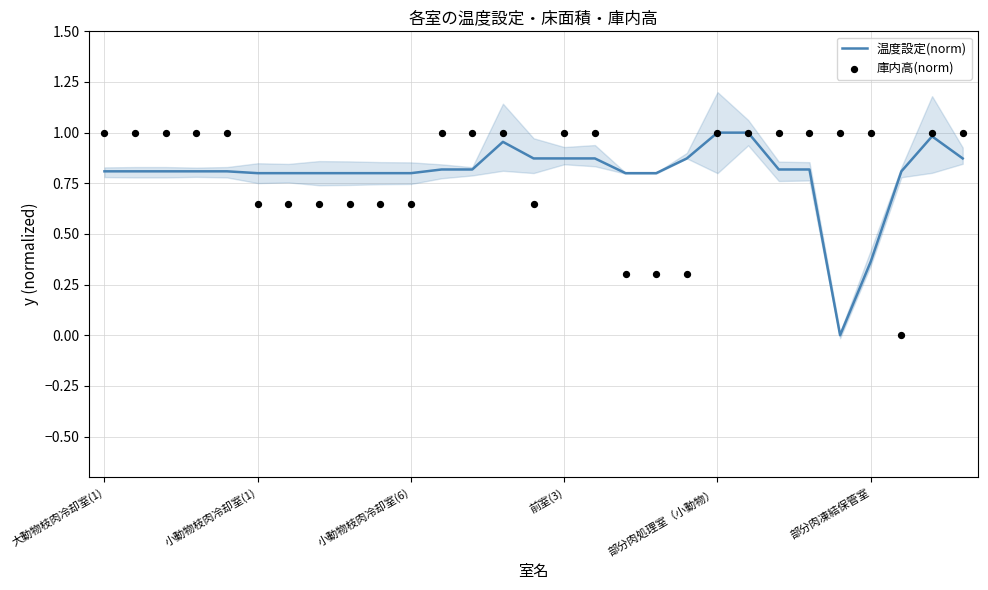

At how many categories does at least one series exceed 0?

29